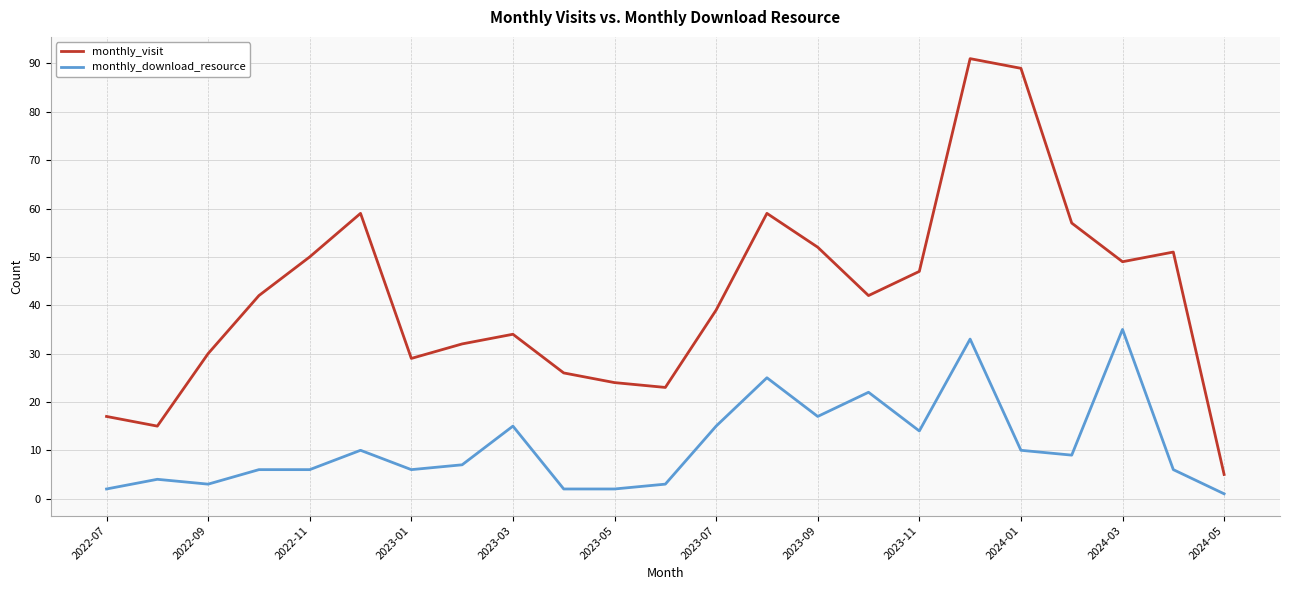

True or false: monthly_download_resource and monthly_visit intersect in this chart.

False